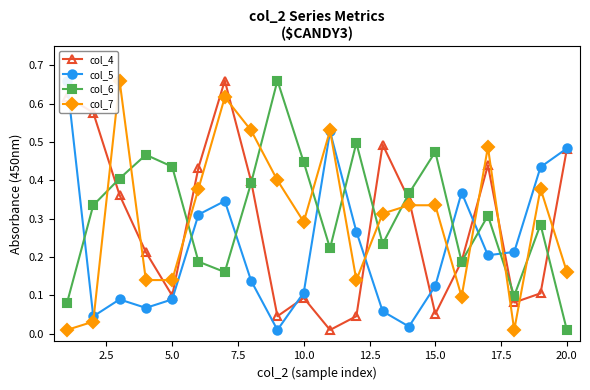

What are all the series names shown in the legend?

col_4, col_5, col_6, col_7